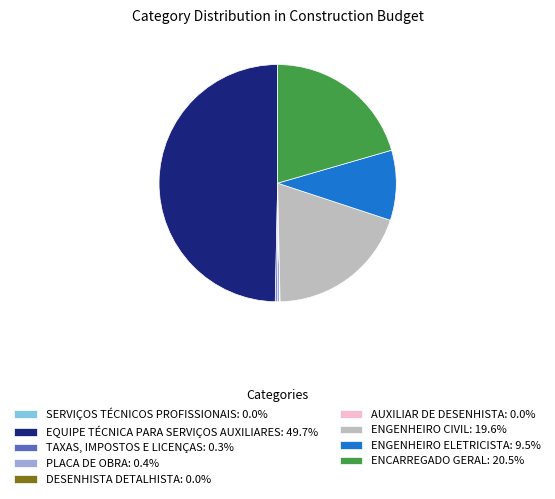

Is PLACA DE OBRA: 0.4% the majority of the pie?

No